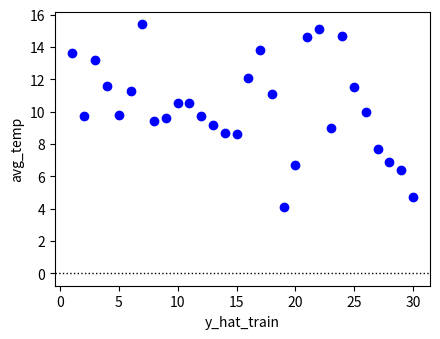

What is the range of X values (max minus min)?

29.0